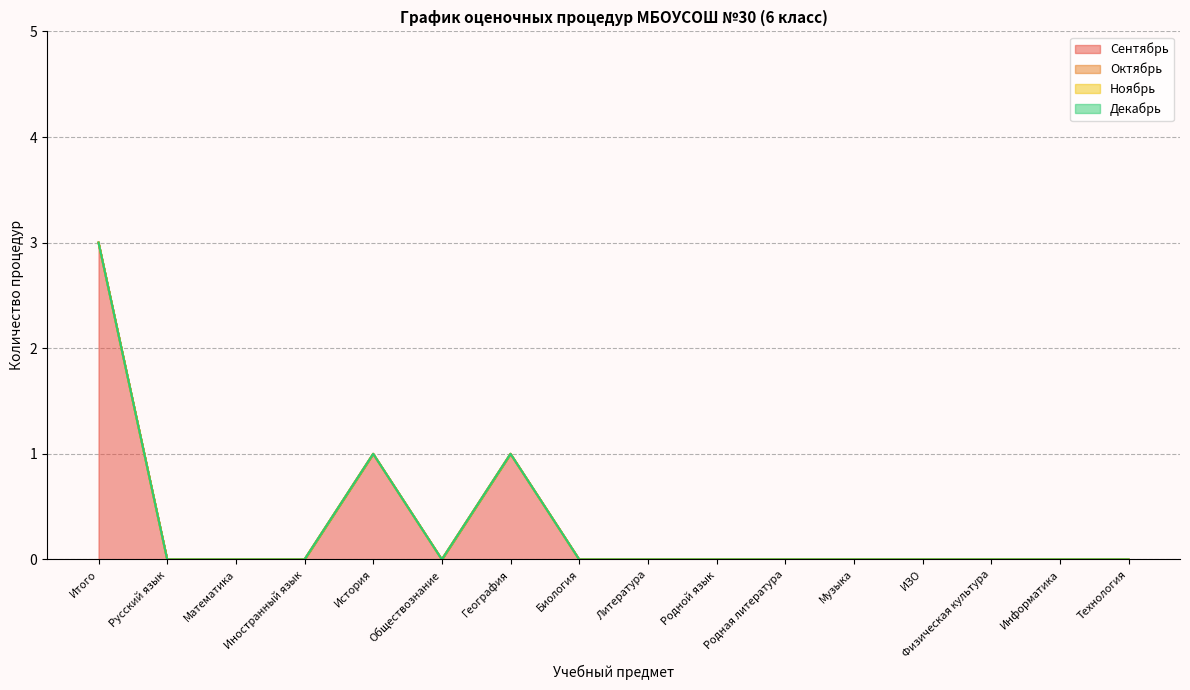

Which series has the largest total across all categories?

Сентябрь